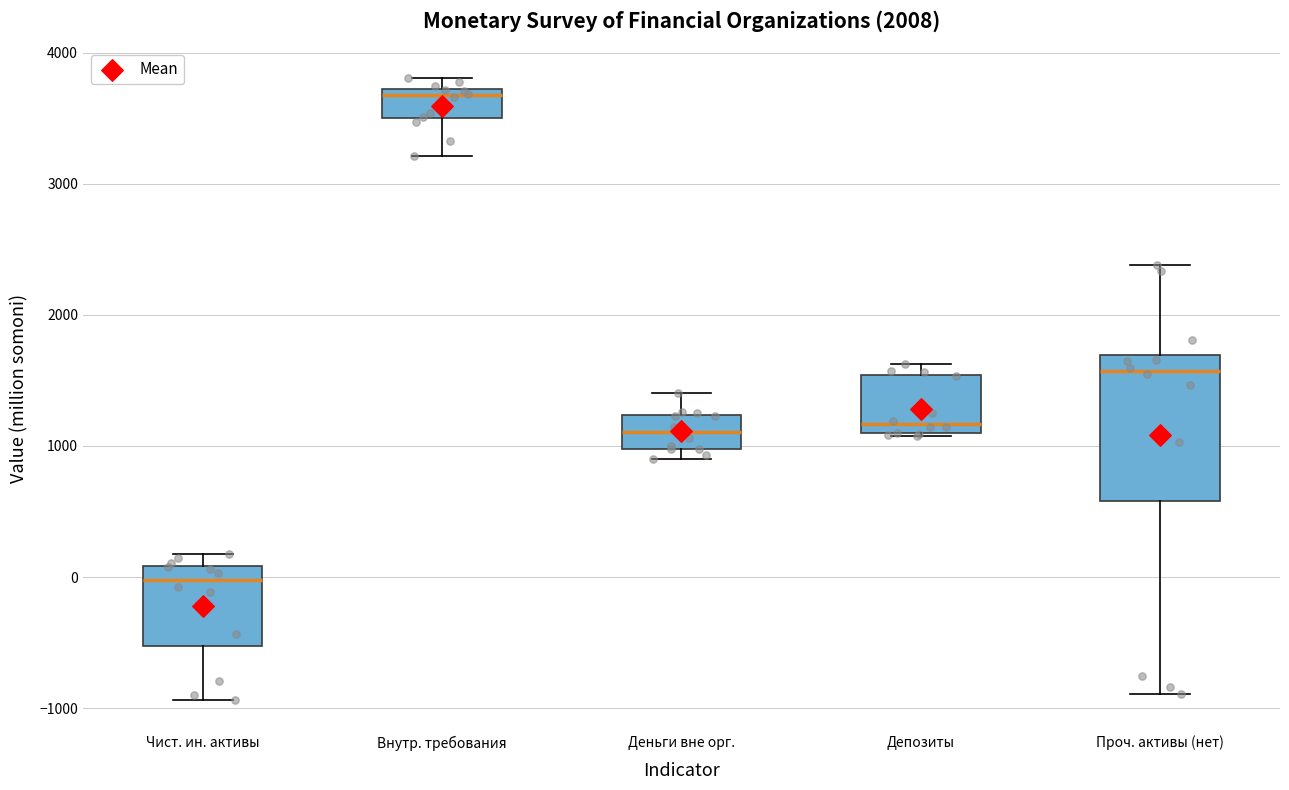

Reading left to right, transcribe this box plot: for each box, give where its median line is, the range the box spans, and where its two whiskers end, as read against the y-axis. The values are not printed on the chart, so give them approximately, as read against the axis.

Чист. ин. активы: median 0, box -500 to 100, whiskers -900 to 200
Внутр. требования: median 3700 (just below the box's upper edge), box 3500 to 3700, whiskers 3200 to 3800
Деньги вне орг.: median 1100, box 1000 to 1200, whiskers 900 to 1400
Депозиты: median 1200, box 1100 to 1500, whiskers 1100 to 1600
Проч. активы (нет): median 1600, box 600 to 1700, whiskers -900 to 2400